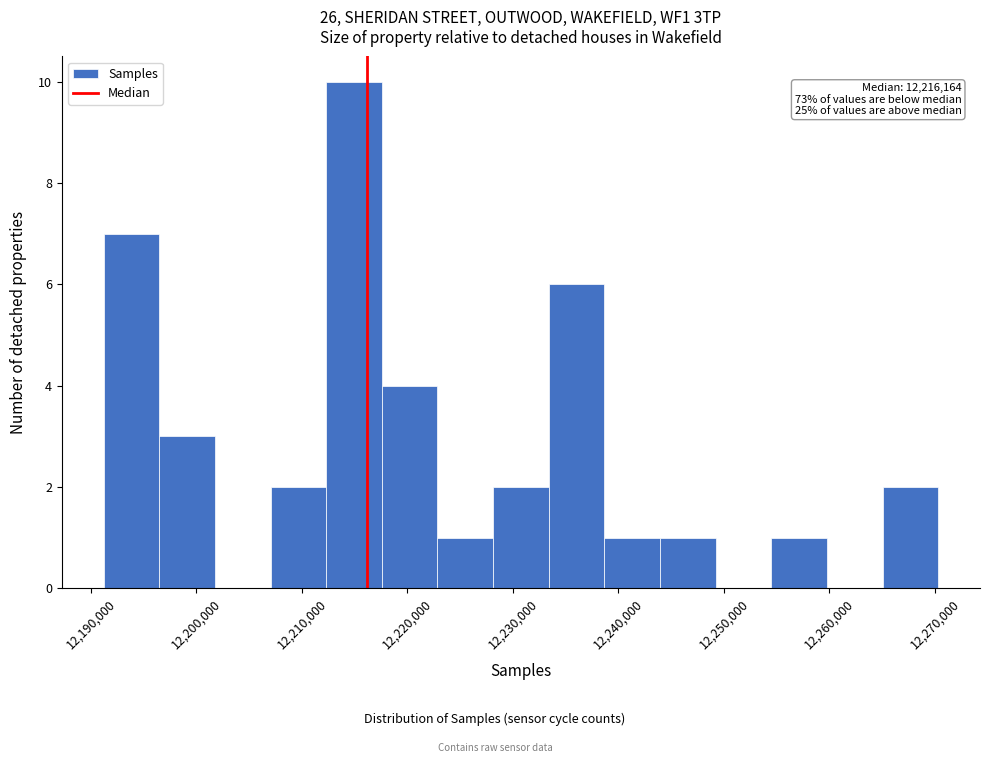

Which range on the x-axis has the tallest bar?

12212000 to 12218000